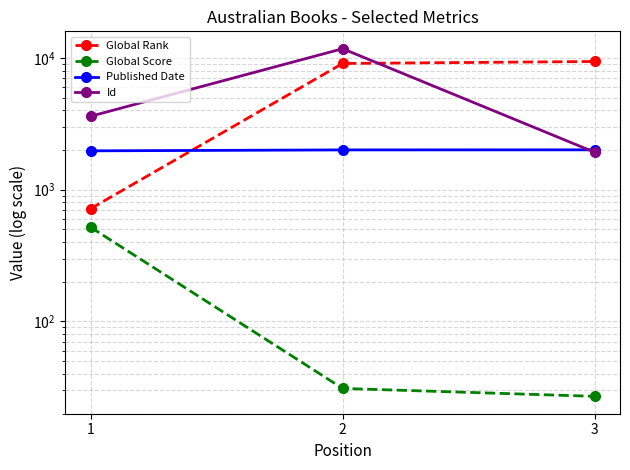

What is the value of the Global Rank point at the 2nd from the left?

9070